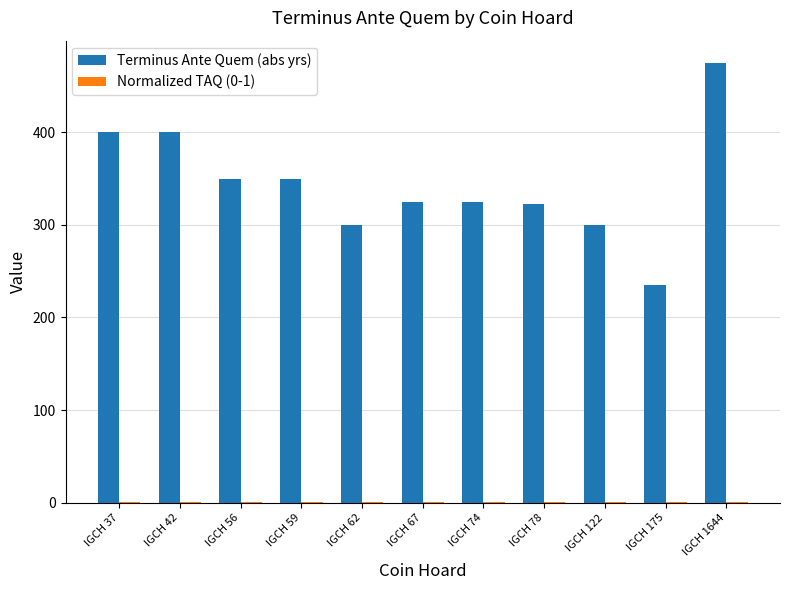

Is it true that Terminus Ante Quem (abs yrs) equals 475.0 at IGCH 1644?

True